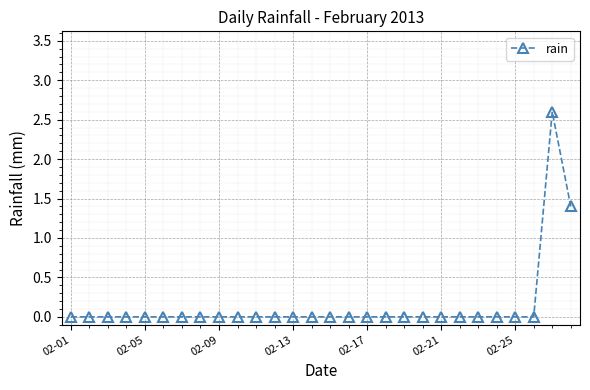

What is the value of the 28th point from the left?

1.4